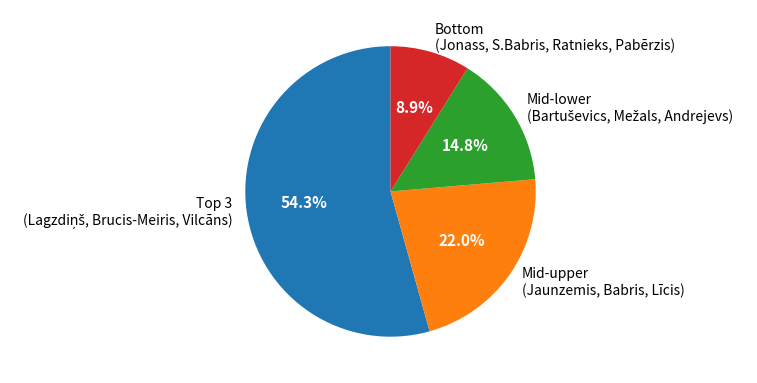

What is the smallest slice in the pie chart?

Bottom (Jonass, S.Babris, Ratnieks, Pabērzis)